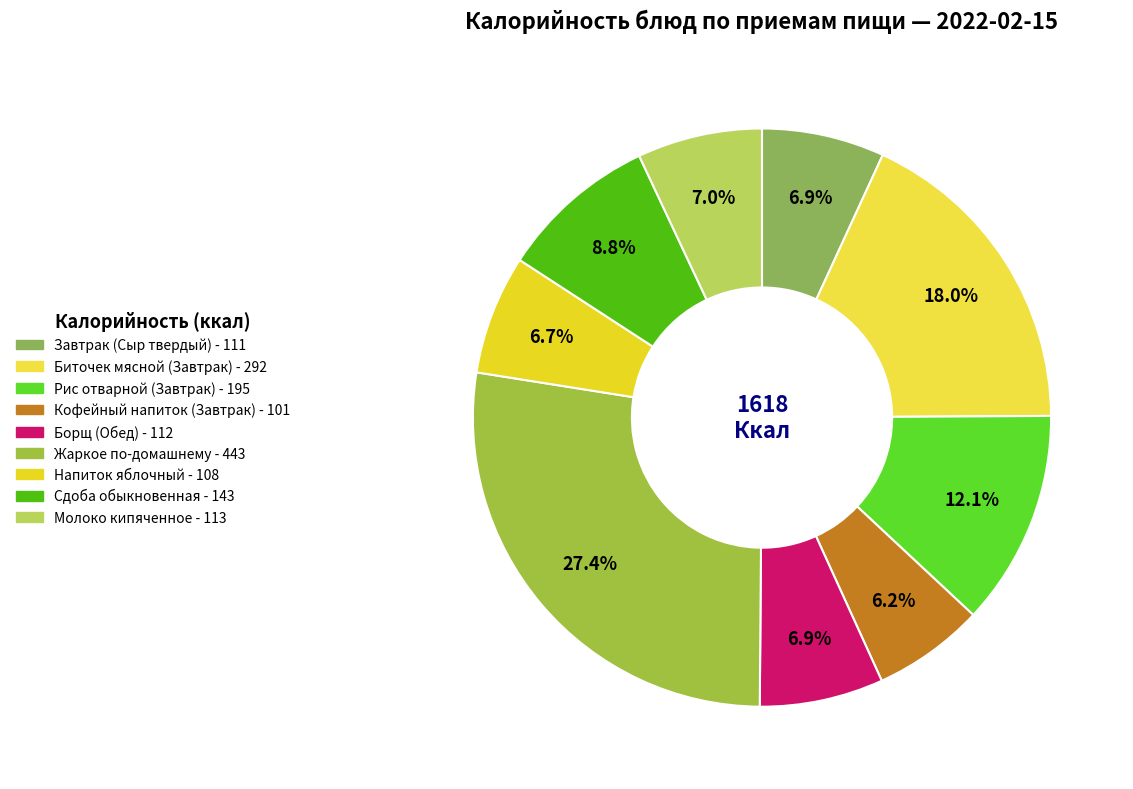

True or false: Сдоба обыкновенная accounts for 9% of the total.

True